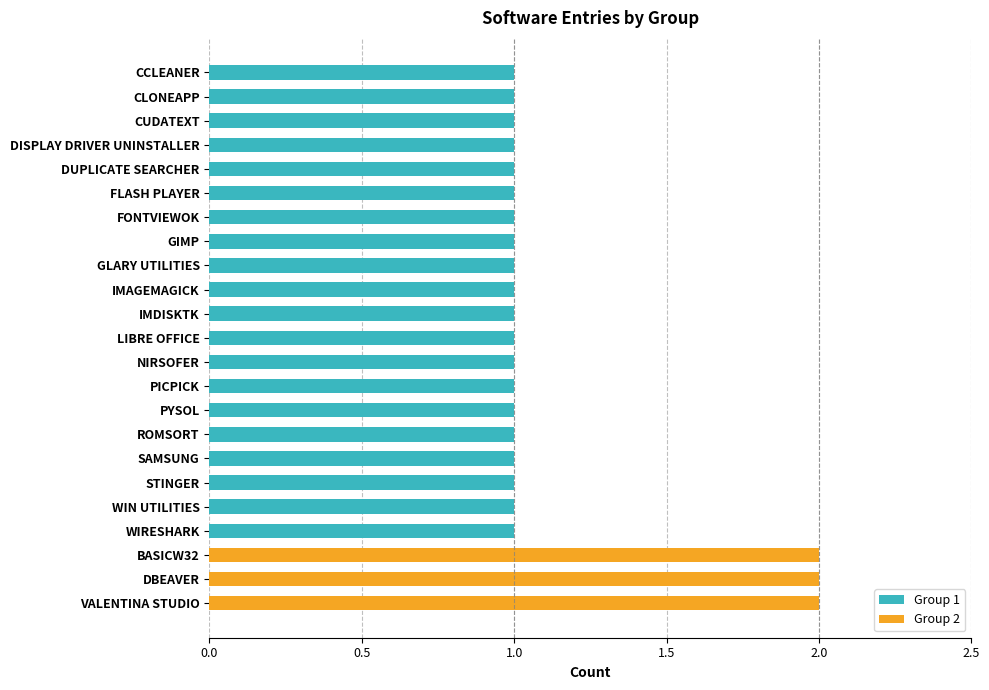

Which category has the lowest value across all series?

CCLEANER